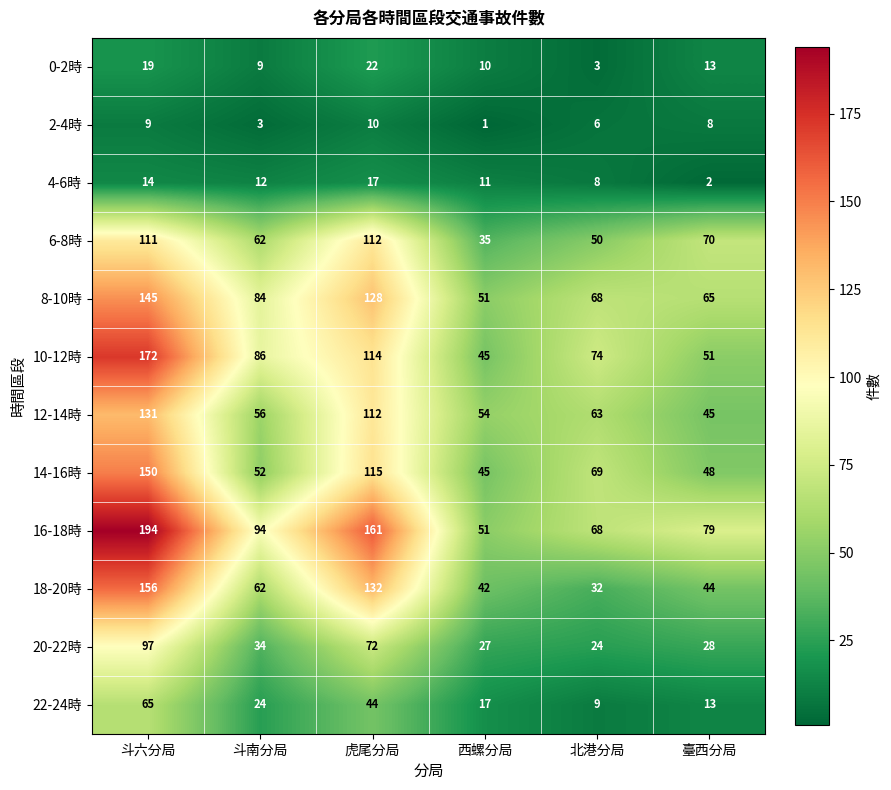

Where is 8-10時 nearest to the value 98?

斗南分局